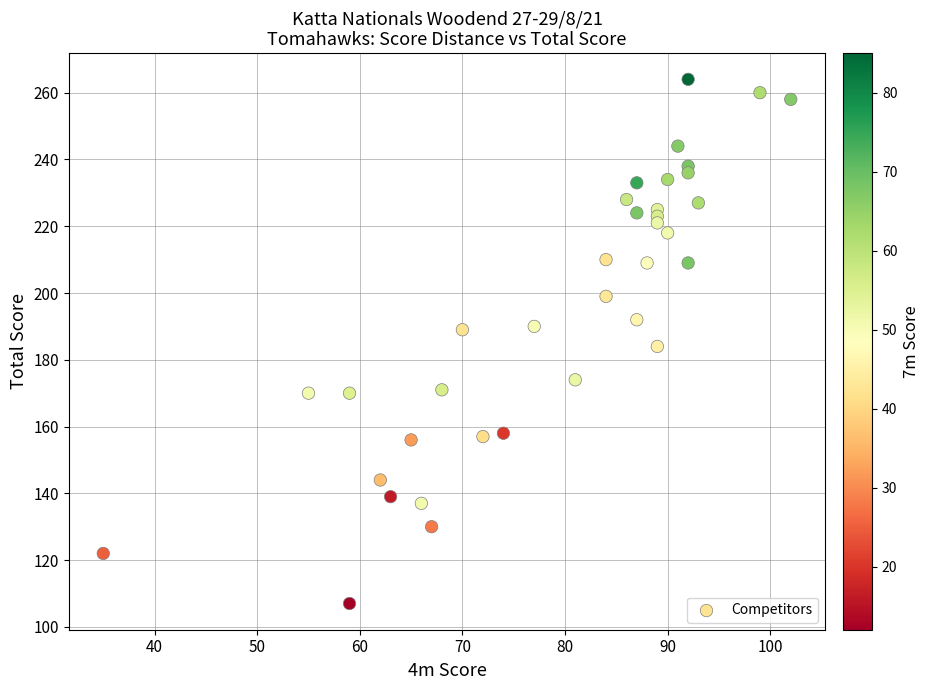

What is the range of X values (max minus min)?

67